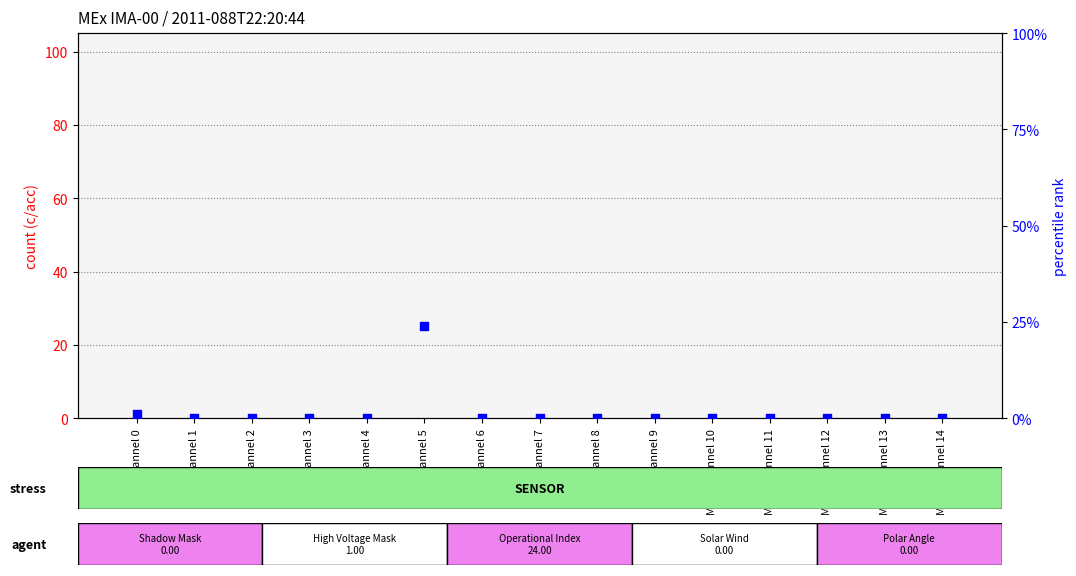

At how many categories does at least one series exceed 22?

1